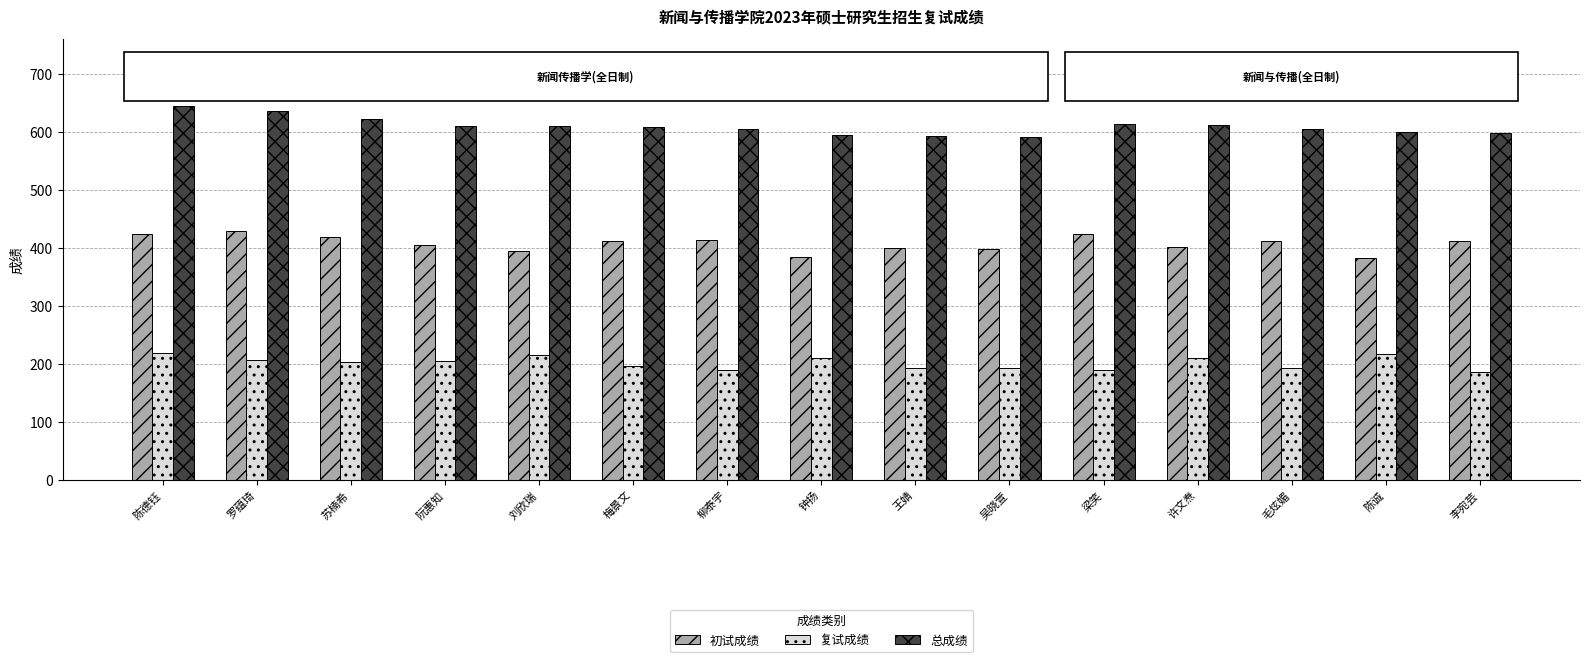

The value of 复试成绩 at 苏楠希 is 203.6. True or false?

True